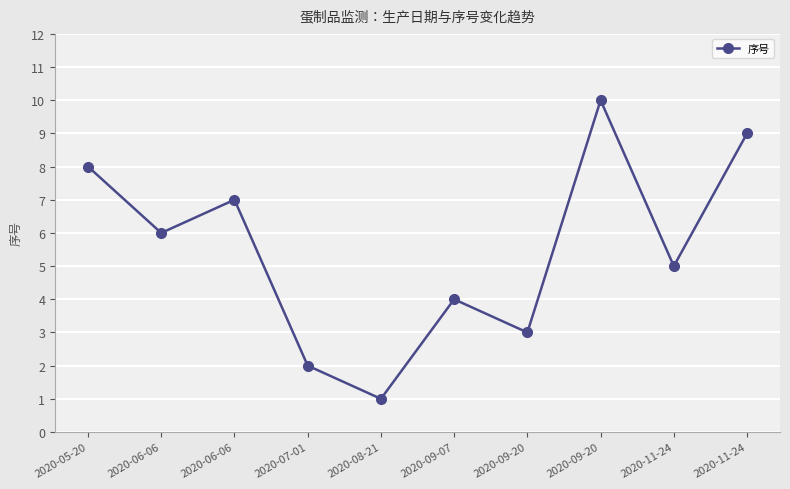

What is the approximate value at 2020-09-20?

10